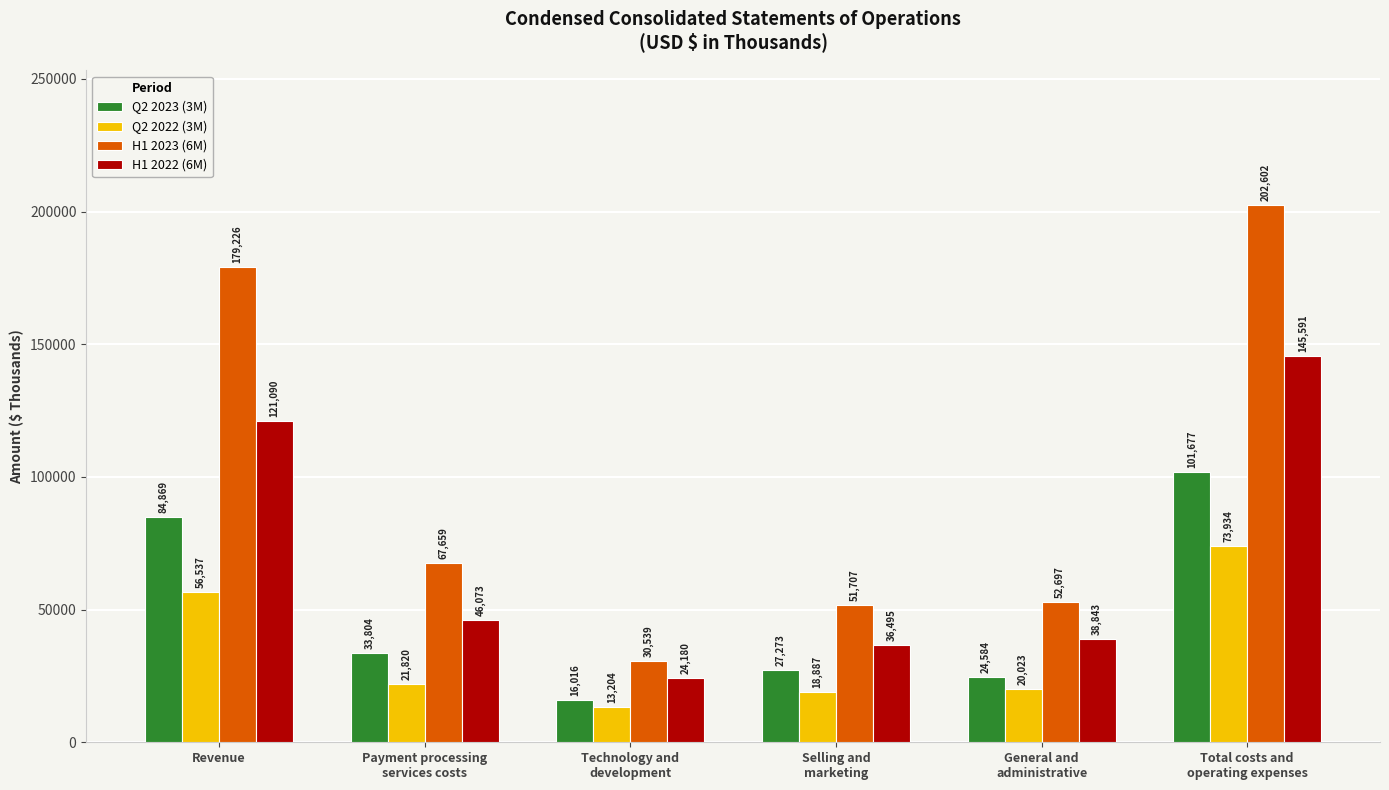

List the series in order of their overall mean, highest first.

H1 2023 (6M), H1 2022 (6M), Q2 2023 (3M), Q2 2022 (3M)